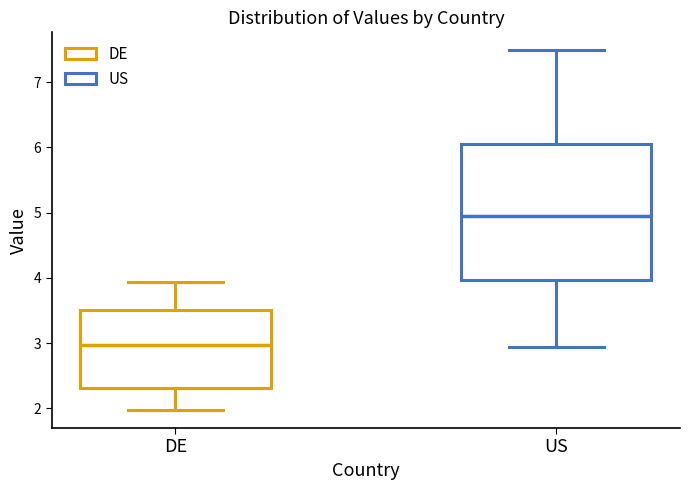

Which box has the highest median line?

US